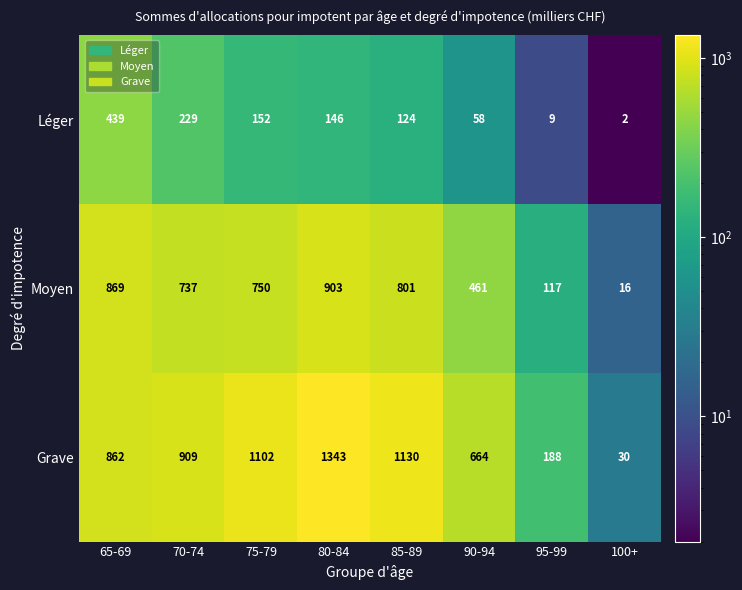

Is it true that Grave equals 530 at 75-79?

False